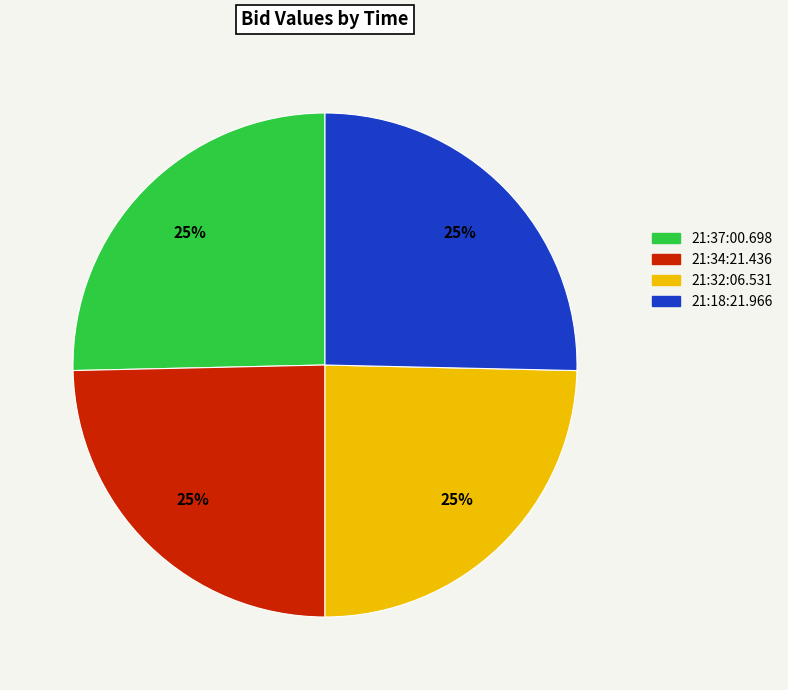

True or false: 21:18:21.966 accounts for 25% of the total.

True